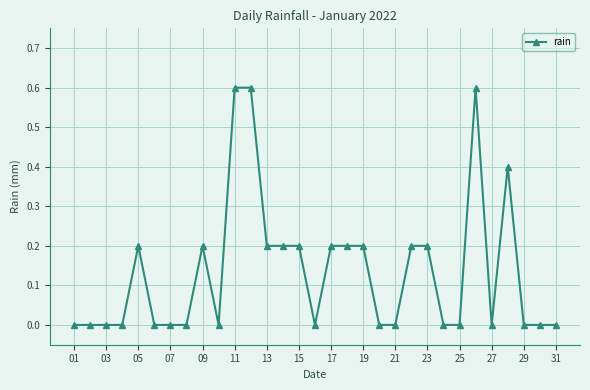

What is the difference between the maximum and minimum values?

0.6